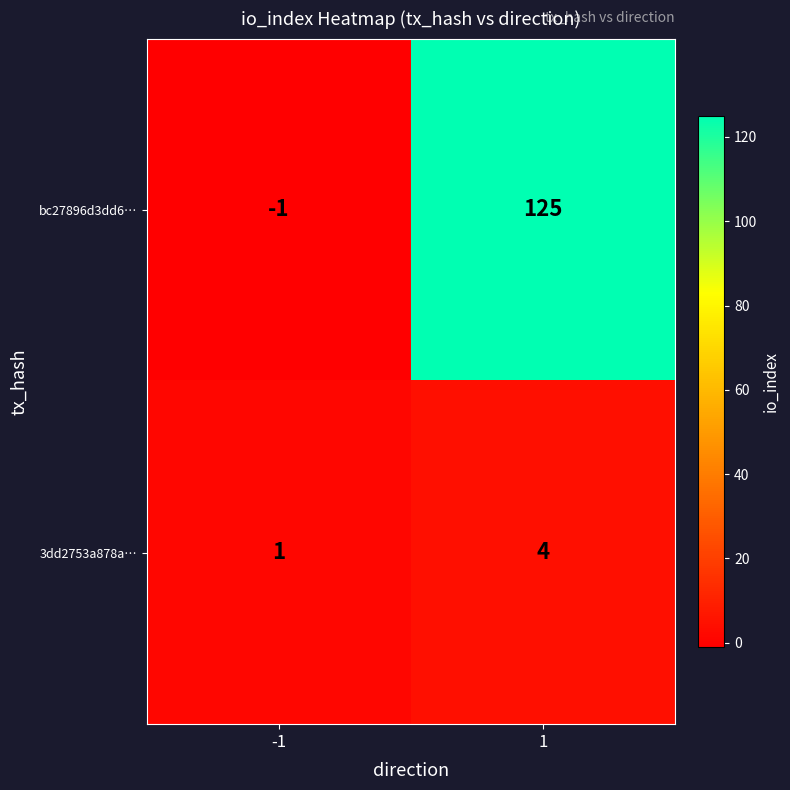

List the series in order of their peak value, highest first.

bc27896d3dd6…, 3dd2753a878a…